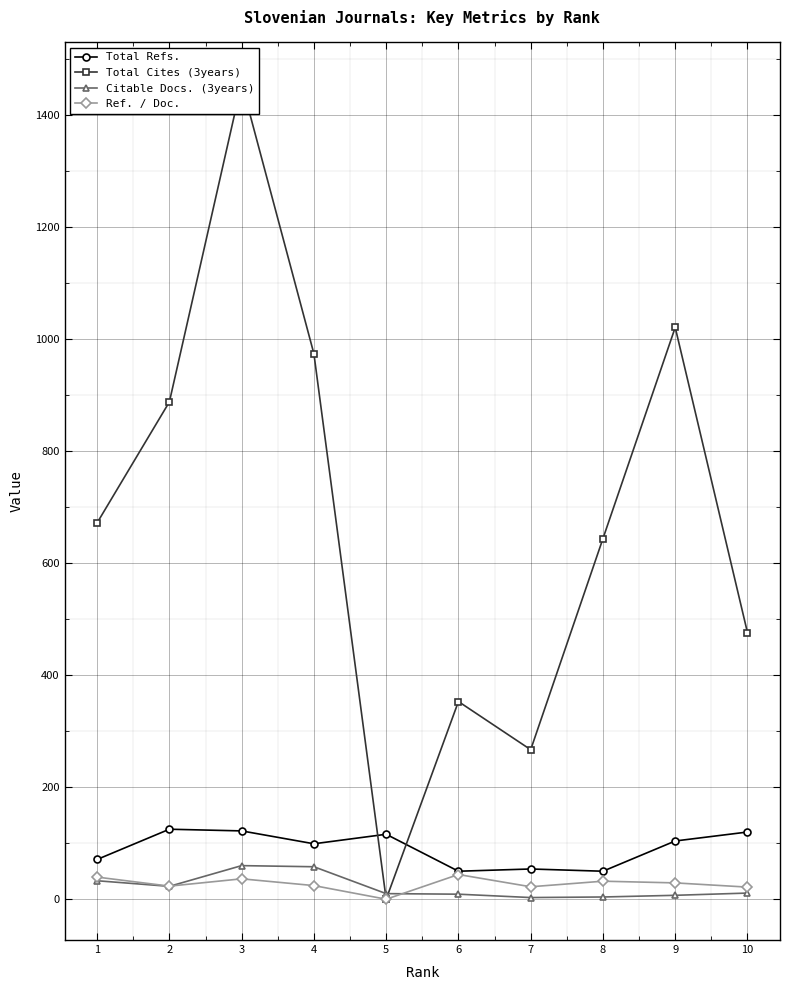

What is the difference between the maximum and second lowest values in the Total Refs. series?

75.0